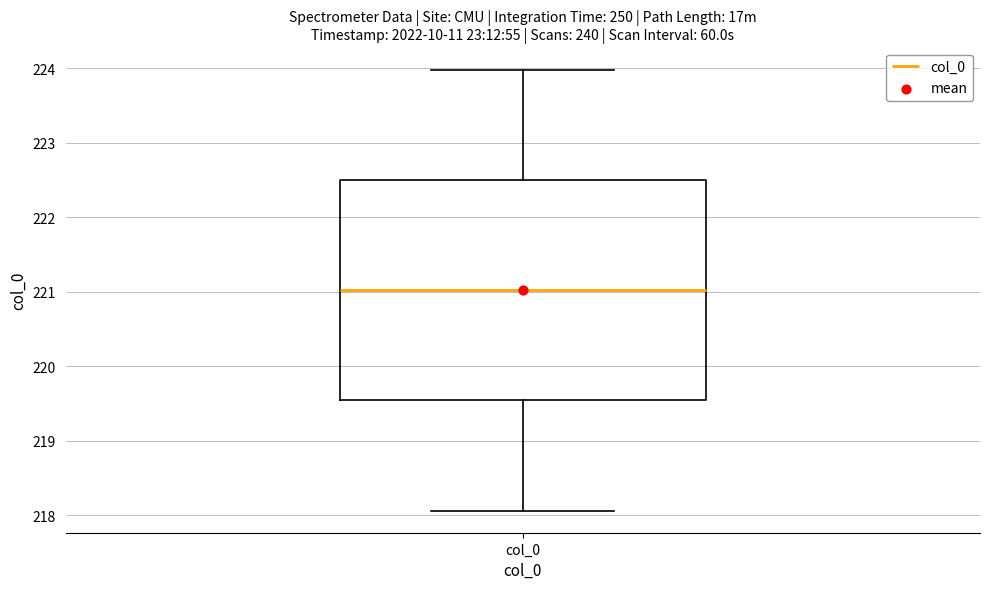

Transcribe this box plot: give where the median line is, the range the box spans, and where the two whiskers end, as read against the y-axis. The values are not printed on the chart, so give them approximately, as read against the axis.

median 221.0, box 219.5 to 222.5, whiskers 218.1 to 224.0